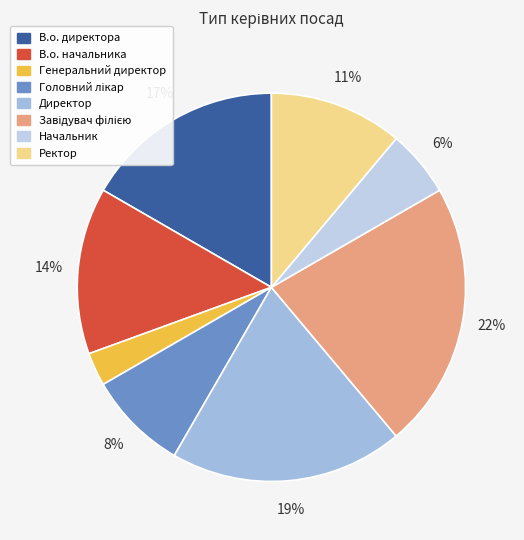

To the nearest percent, what percentage of the pie is Ректор?

11%